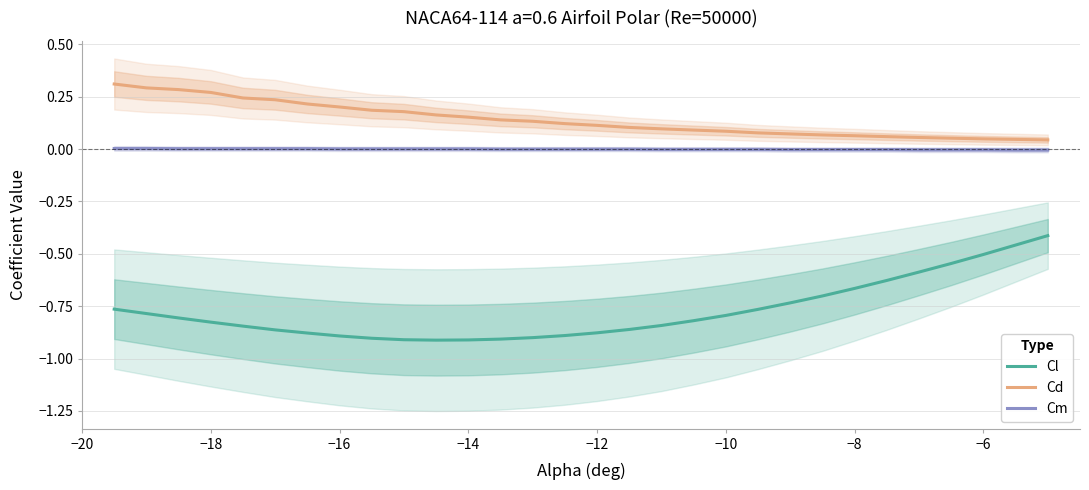

True or false: Cd has a value of 0.4 at −12.

False